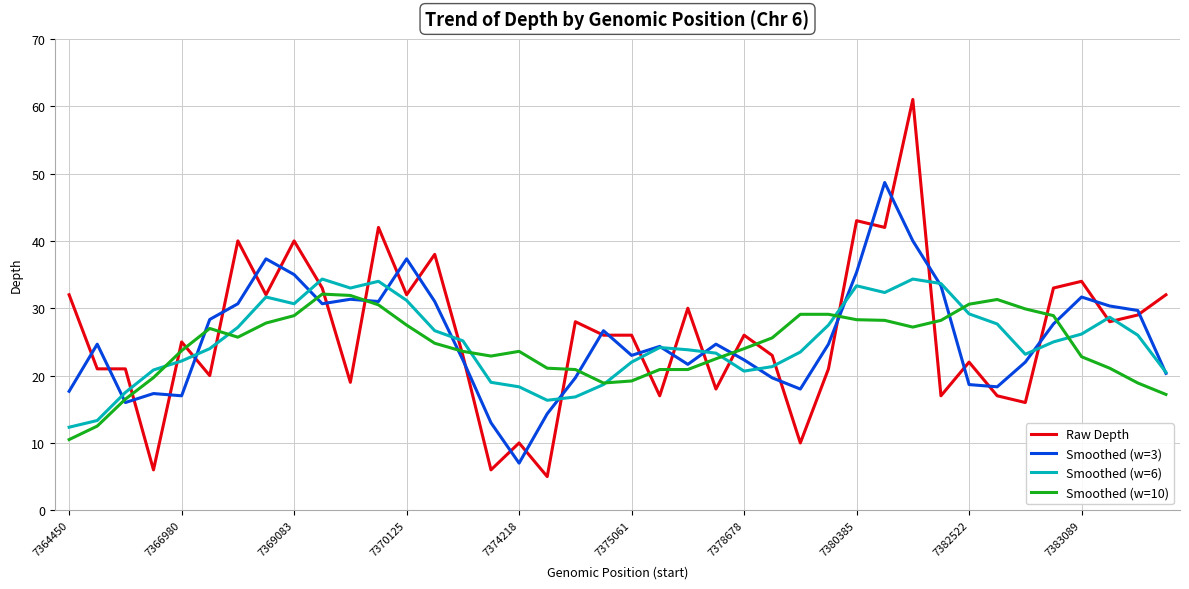

What is the lowest value of the Smoothed (w=3) series?

7.0